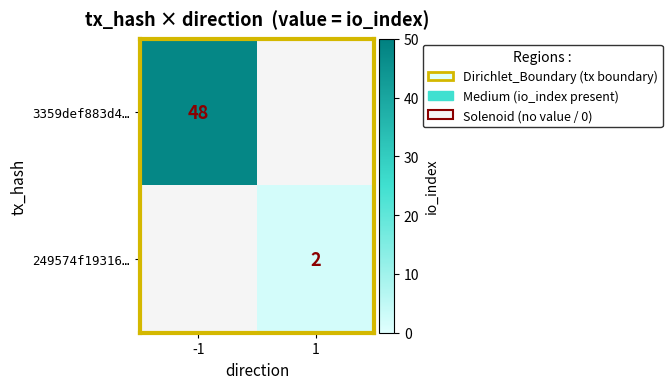

True or false: 249574f19316… has a value of 3 at 1.

False